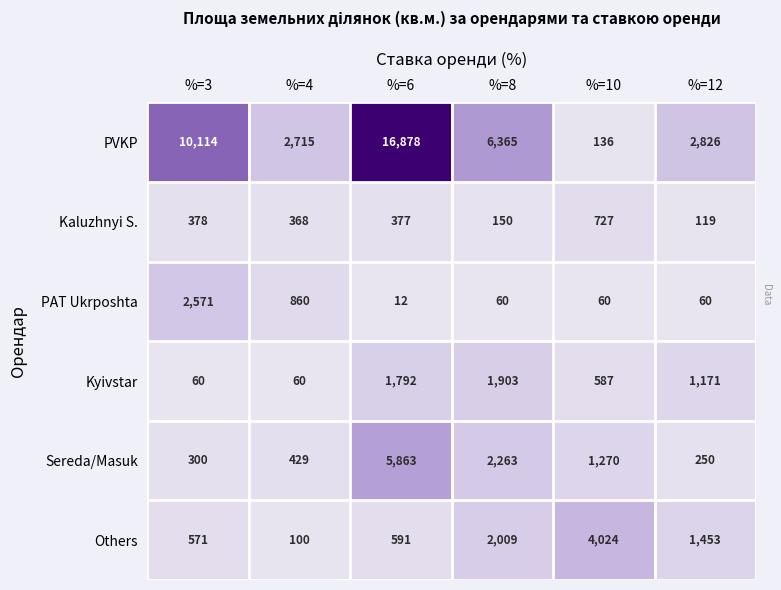

Which series has the largest range (max minus min)?

PVKP